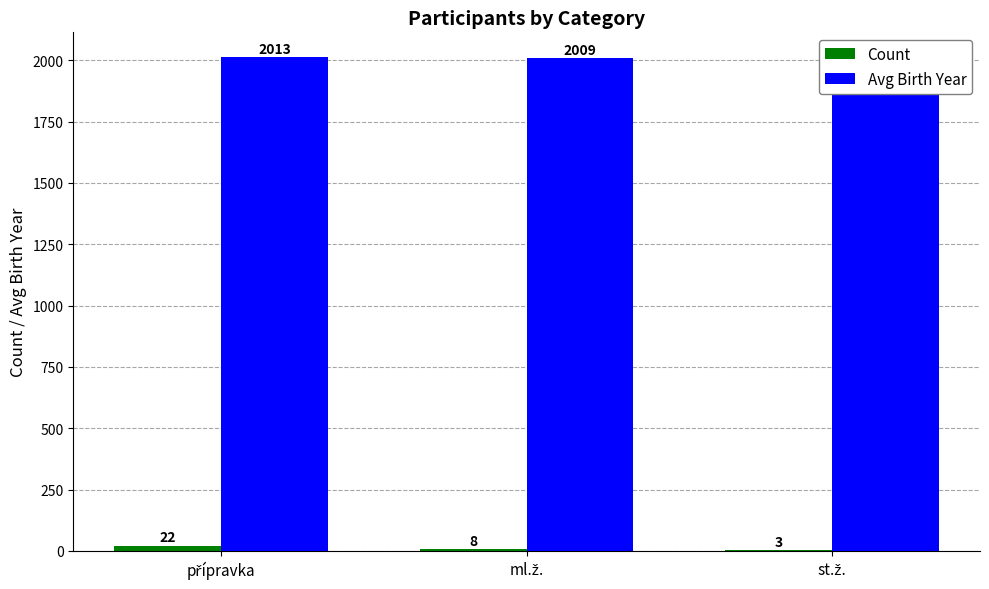

What is the label of the 1st bar from the right?

st.ž.